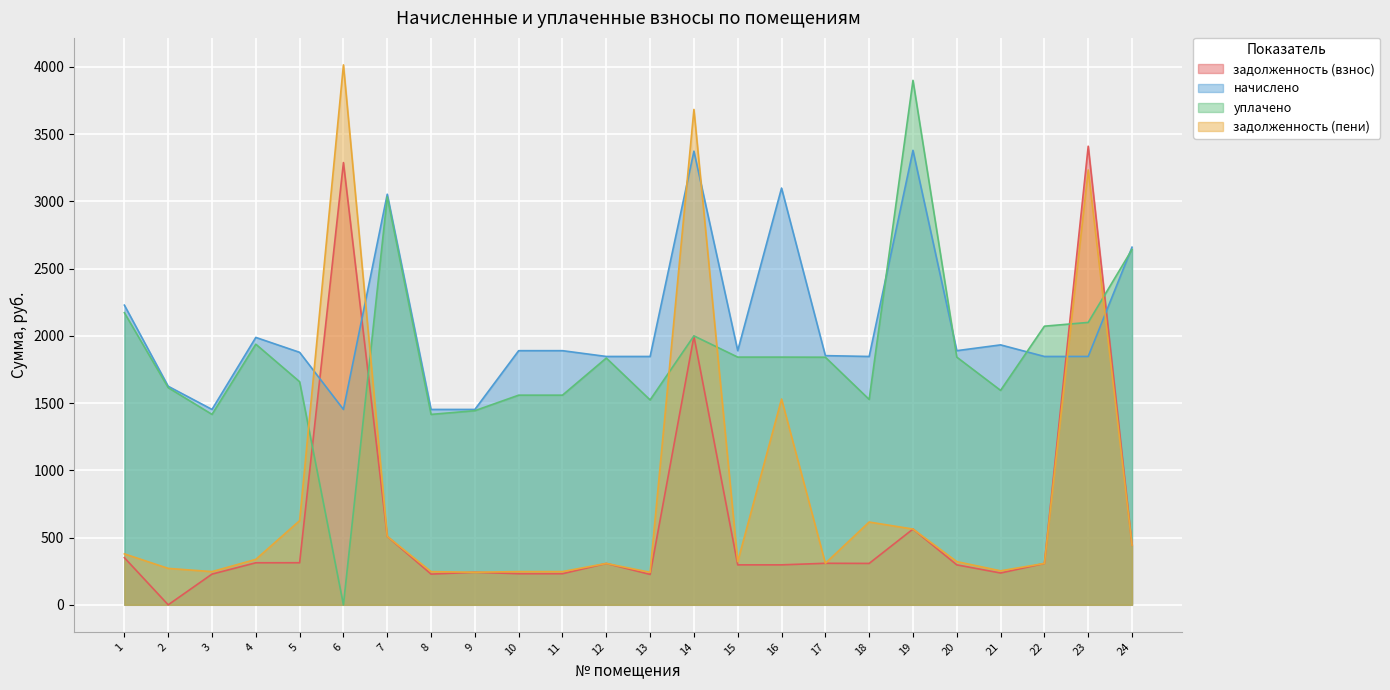

Reading right to left, what are all the values shown in this chart?

задолженность (взнос): 443.2	3410.3	307.8	236.5	297.1	563.3	307.8	308.8	297.1	297.1	1997.0	226.0	307.8	231.2	231.2	242.1	228.4	508.9	3288.7	312.9	312.6	228.4	0.0	350.4
начислено: 2659.4	1846.8	1846.8	1933.0	1889.9	3379.6	1846.8	1853.0	3099.0	1889.9	3373.5	1846.8	1846.8	1889.9	1889.9	1452.8	1452.8	3053.4	1452.8	1877.6	1988.4	1452.8	1625.2	2228.5
уплачено: 2642.5	2100.0	2072.0	1594.6	1842.0	3900.1	1527.3	1841.2	1842.0	1842.0	2000.0	1523.5	1835.1	1559.0	1559.0	1443.6	1416.0	3033.7	0.0	1658.9	1938.0	1416.0	1614.9	2172.0
задолженность (пени): 443.2	3233.7	307.8	252.8	321.2	563.3	615.6	308.8	1530.4	321.2	3683.8	241.5	307.8	247.1	247.1	242.1	246.9	508.9	4015.1	625.9	338.0	246.9	270.9	378.8